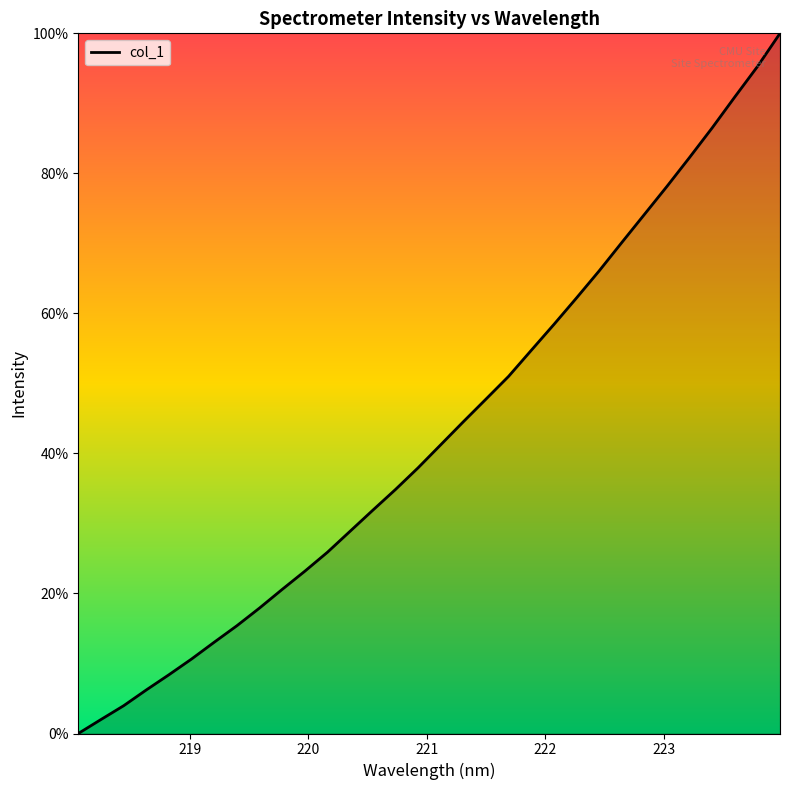

What is the difference between the maximum and minimum values?

100.0